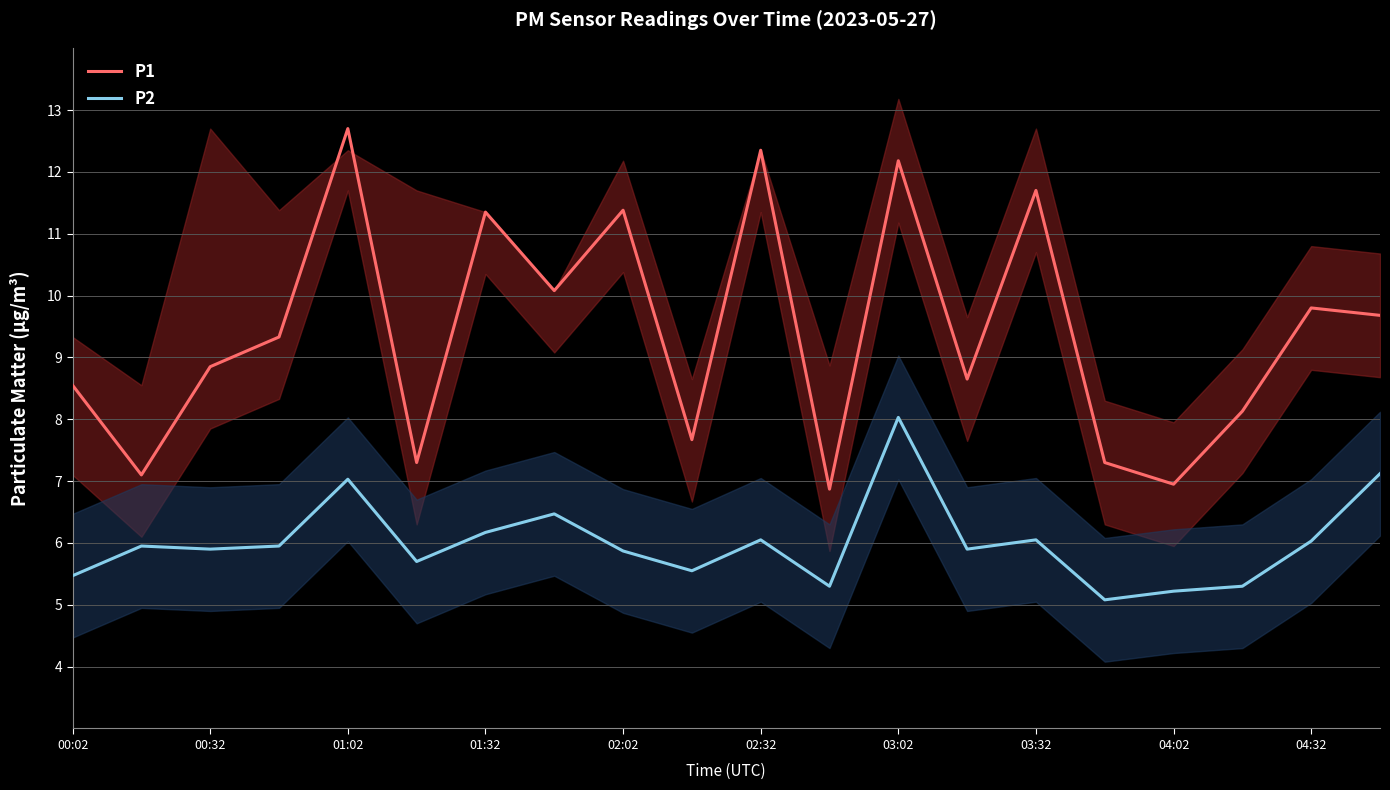

True or false: P2 and P1 cross at least once.

False